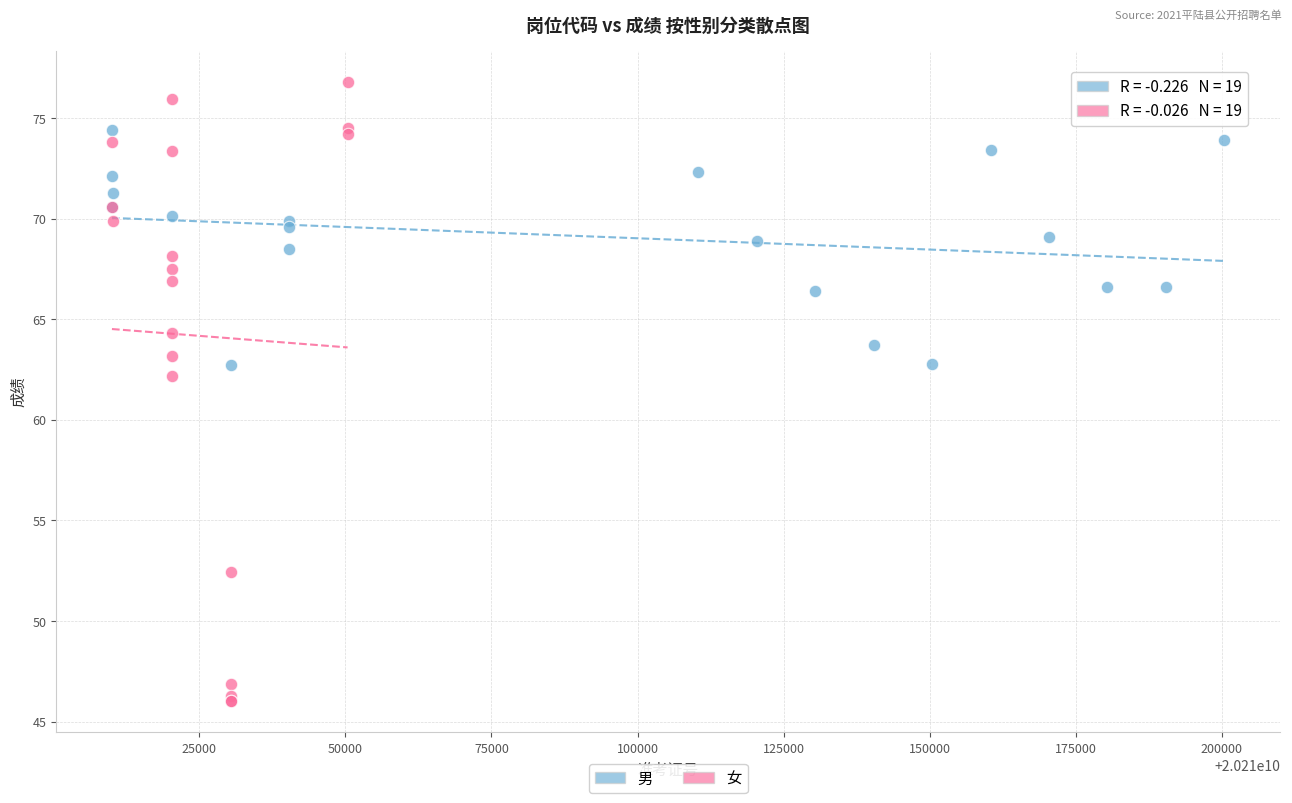

Which series reaches the minimum Y coordinate?

女